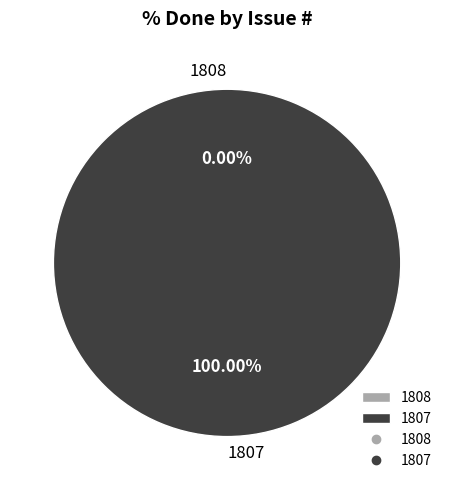

Which category has the smallest portion of the pie?

1808